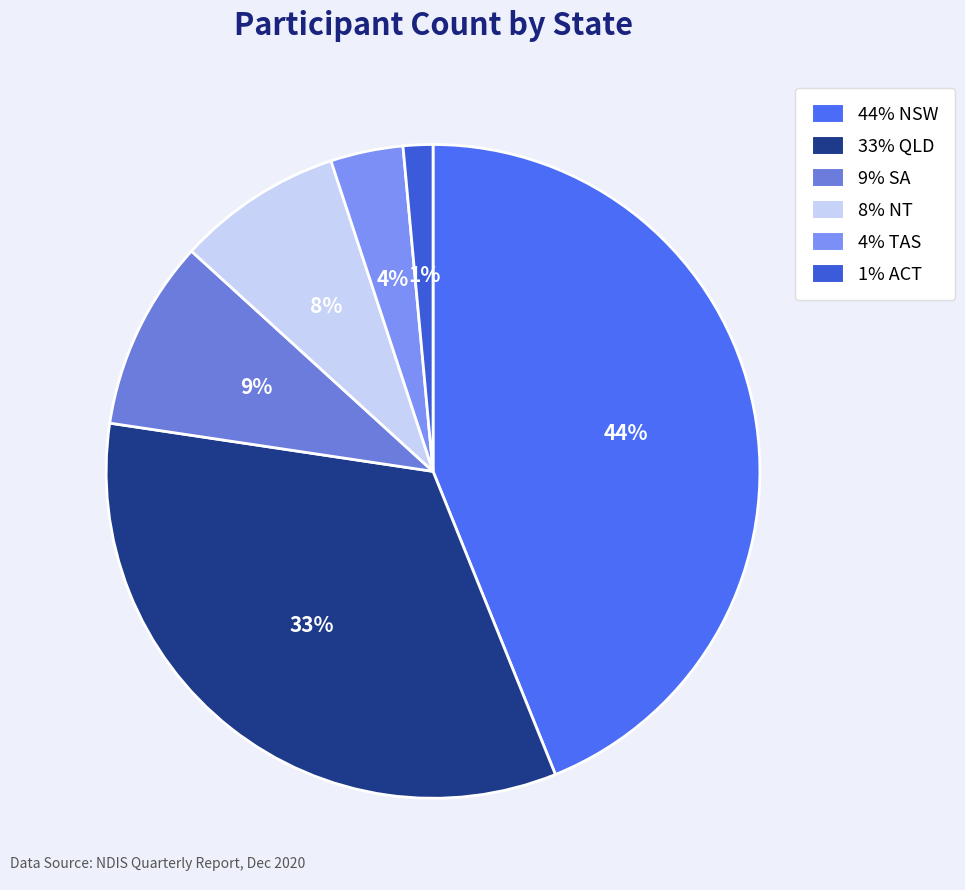

How many slices are in this pie chart?

6